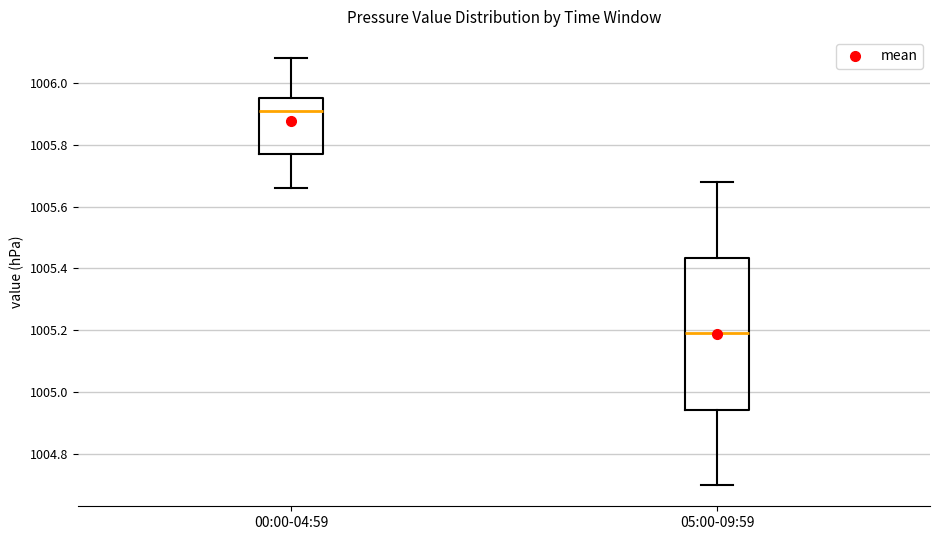

Which box has the highest median line?

00:00-04:59